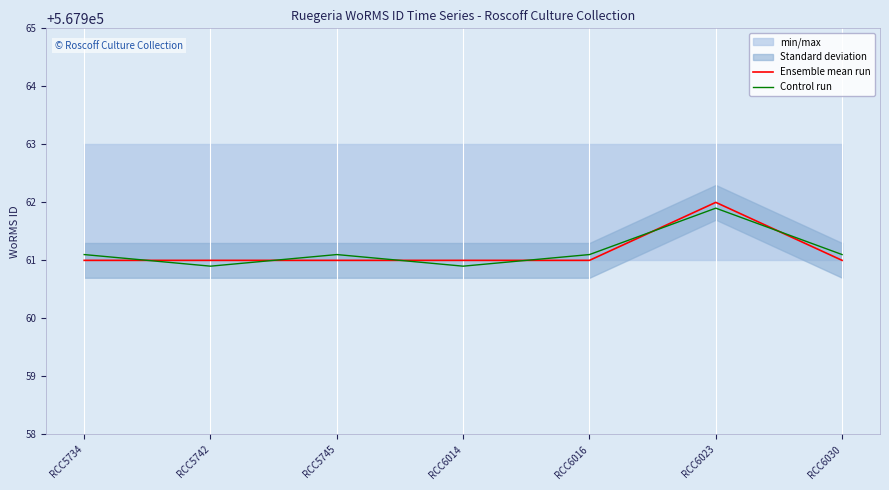

What is the value of the Ensemble mean run point at the 4th from the left?

567961.0